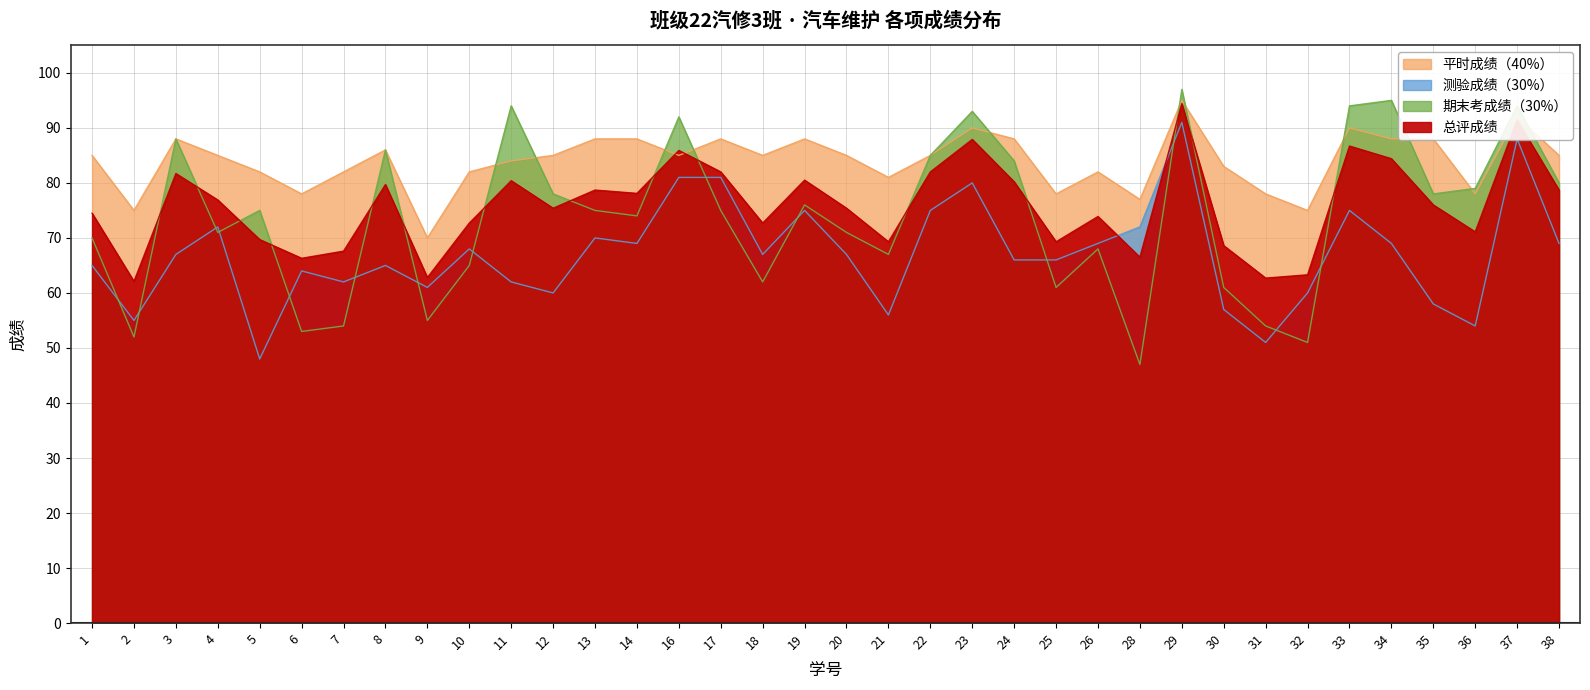

True or false: 期末考成绩（30%） and 平时成绩（40%） intersect in this chart.

True